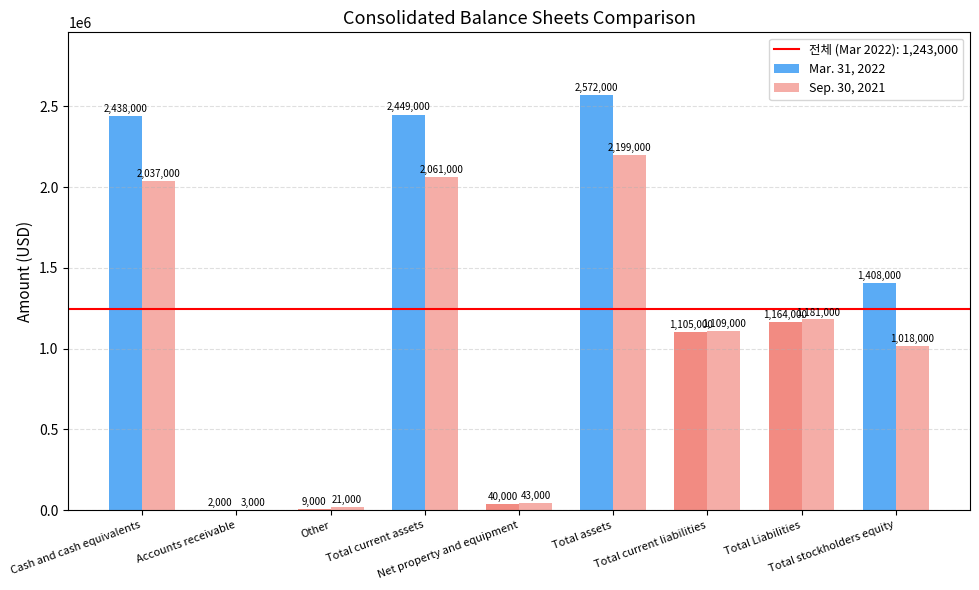

What is the sum of all Mar. 31, 2022 values?

11187000